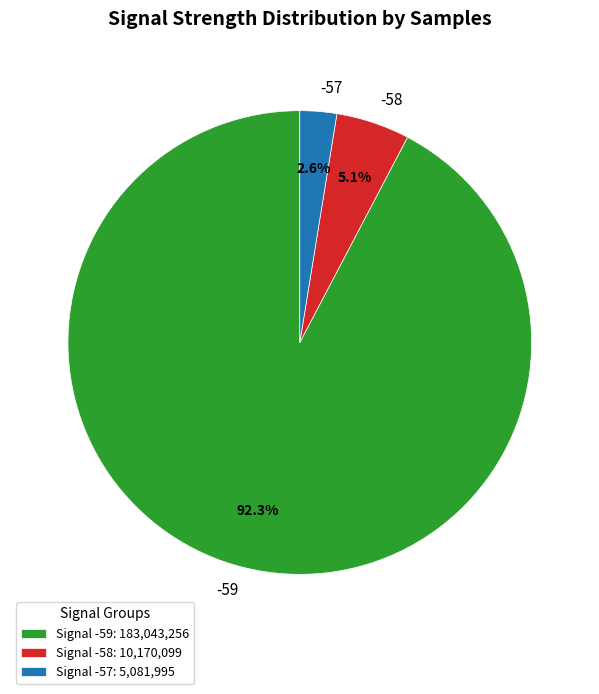

Is the sum of -58 and -59 greater than half?

Yes